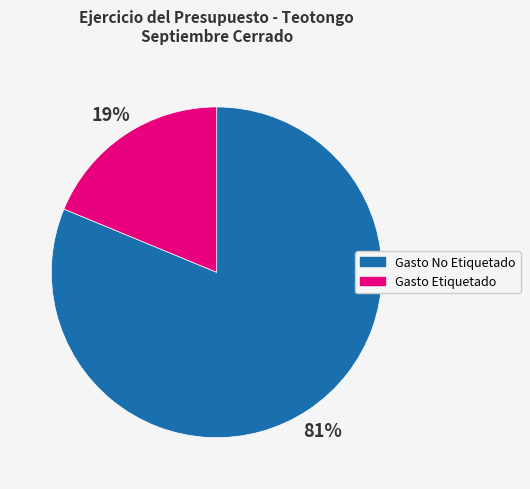

Combined, do Gasto No Etiquetado and Gasto Etiquetado account for over 50%?

Yes